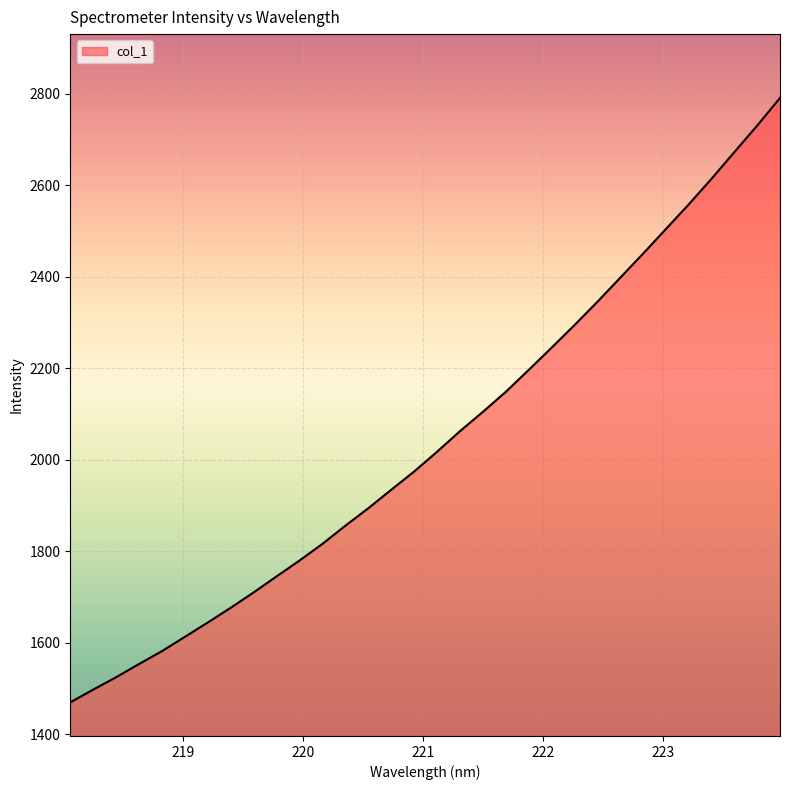

What is the difference between the maximum and minimum values?

1321.6